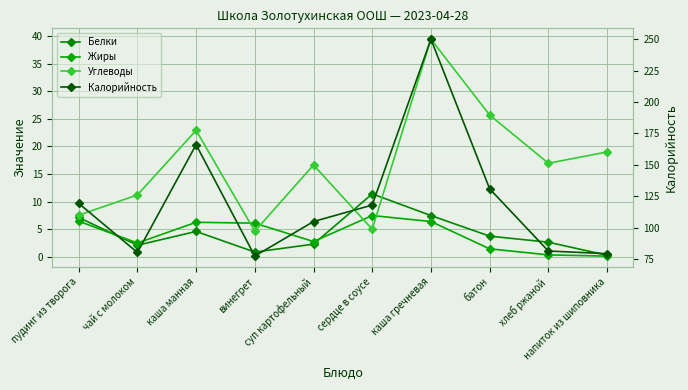

Between which two adjacent categories do Углеводы and Жиры first intersect?

каша манная and винегрет